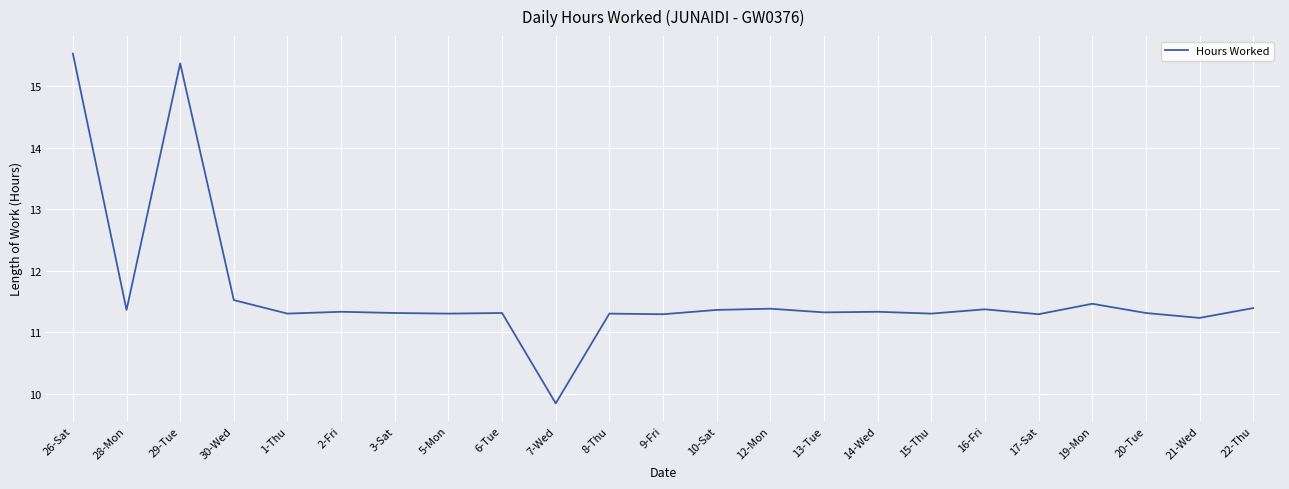

Approximately how many times larger is the value at 15-Thu compared to 10-Sat?

1.0